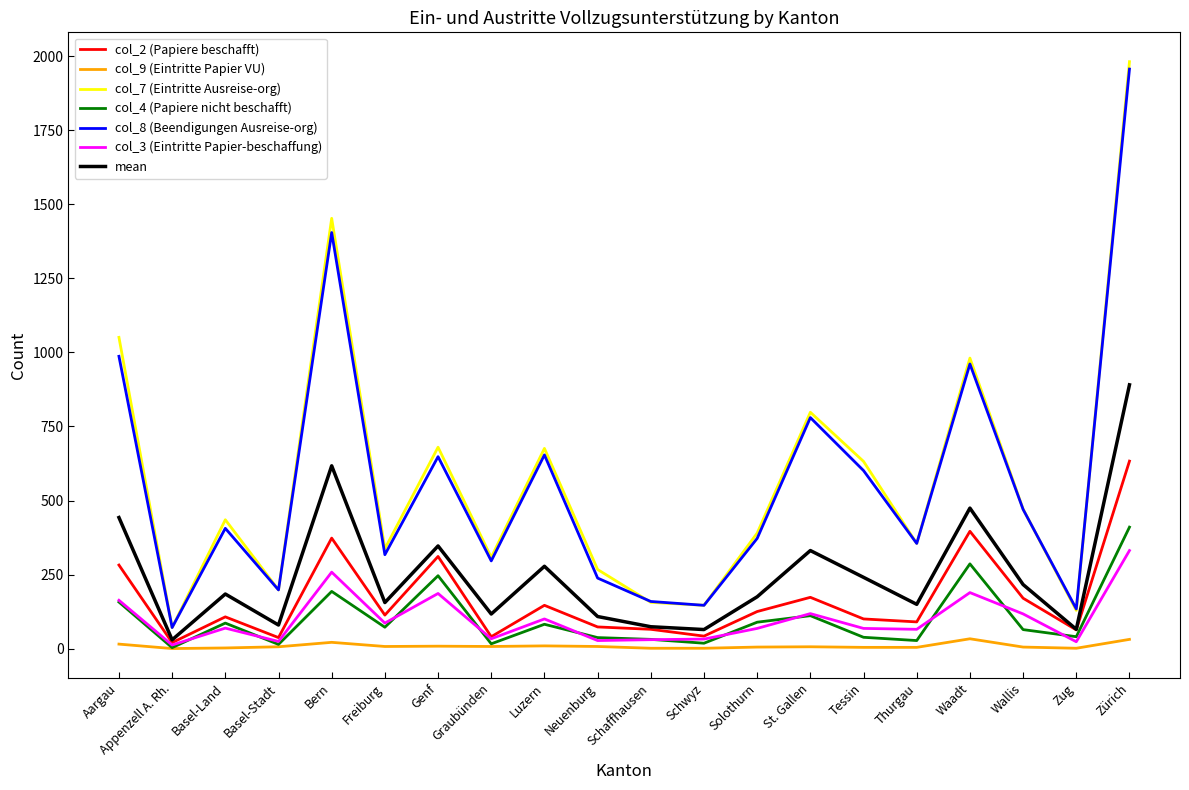

True or false: col_9 (Eintritte Papier VU) and col_8 (Beendigungen Ausreise-org) intersect in this chart.

False